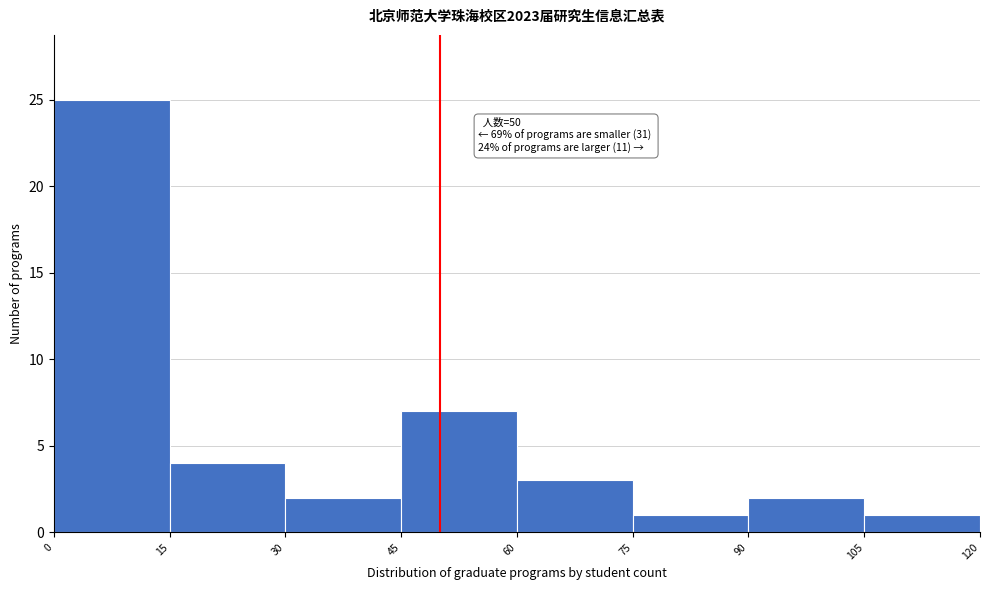

Which range on the x-axis has the tallest bar?

0 to 15